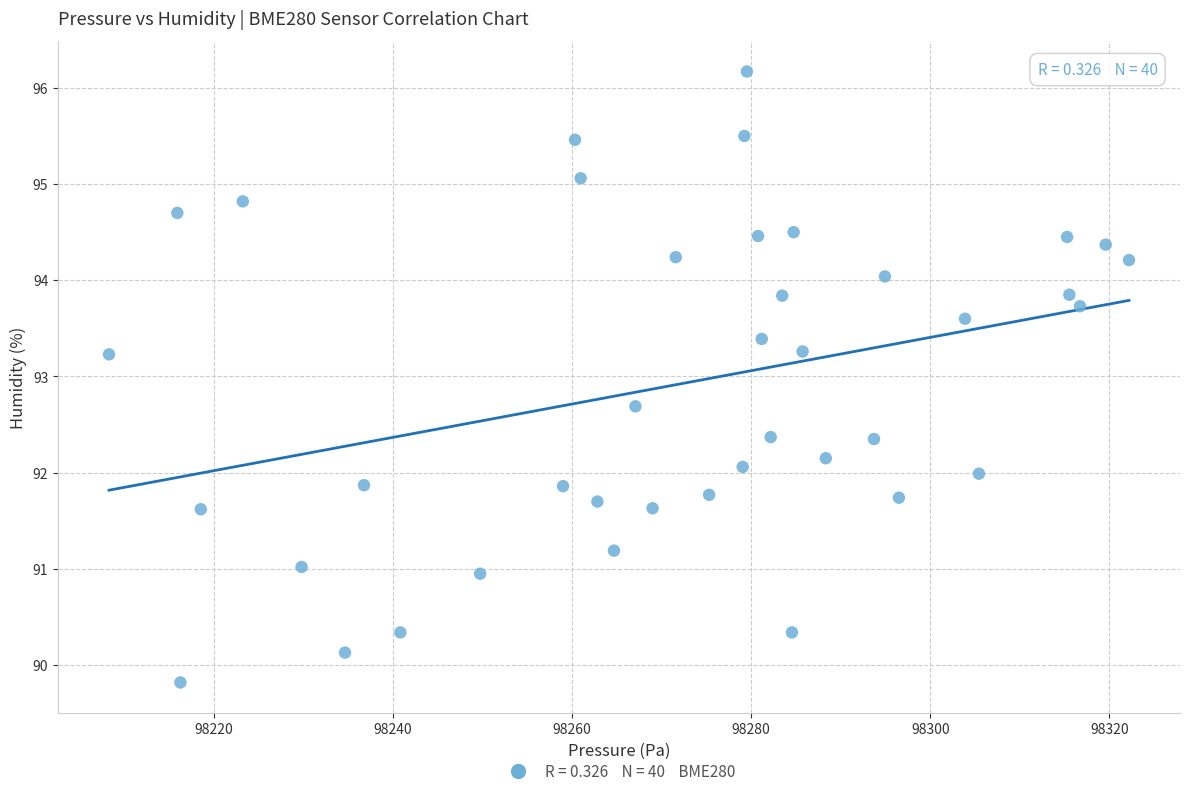

What is the range of X values (max minus min)?

113.9